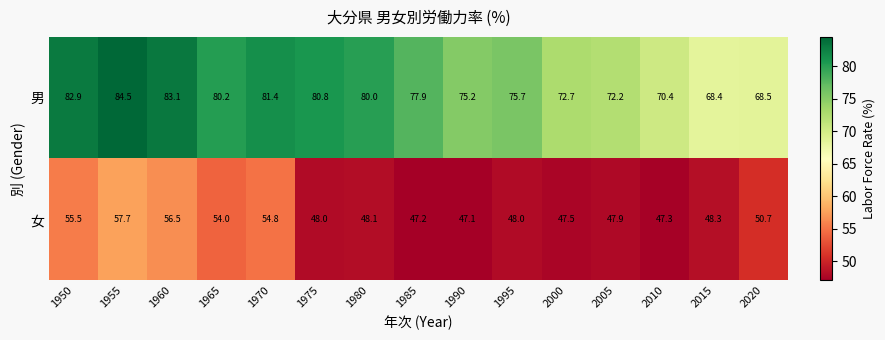

Which label corresponds to the largest value in the chart?

1955